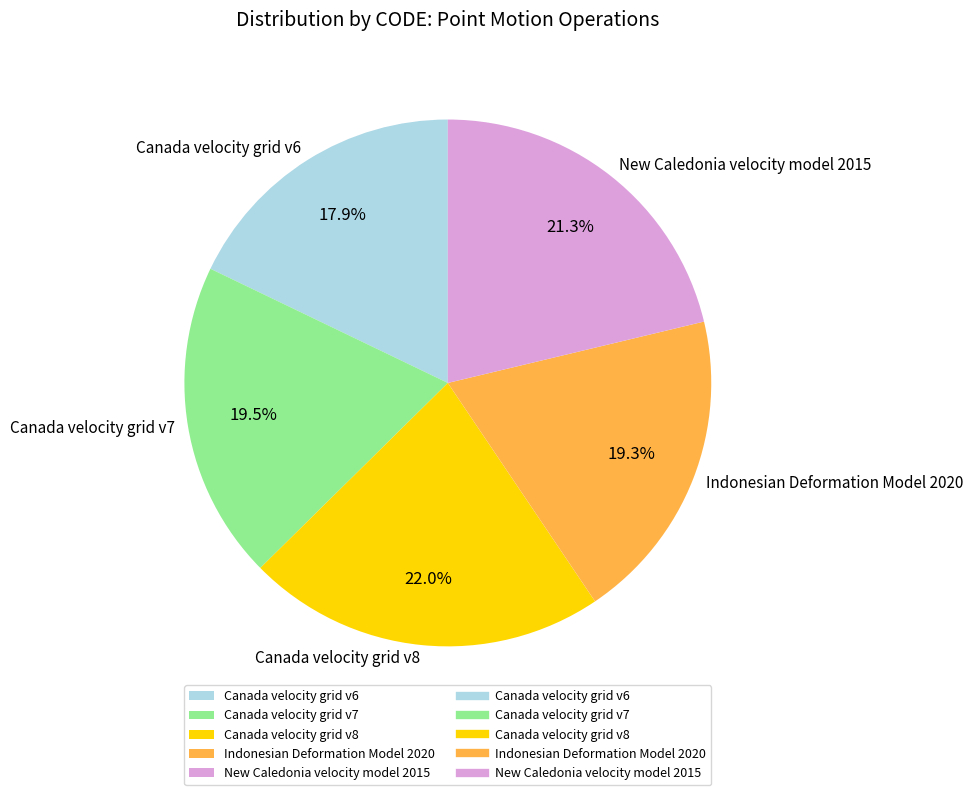

How many slices are in this pie chart?

5